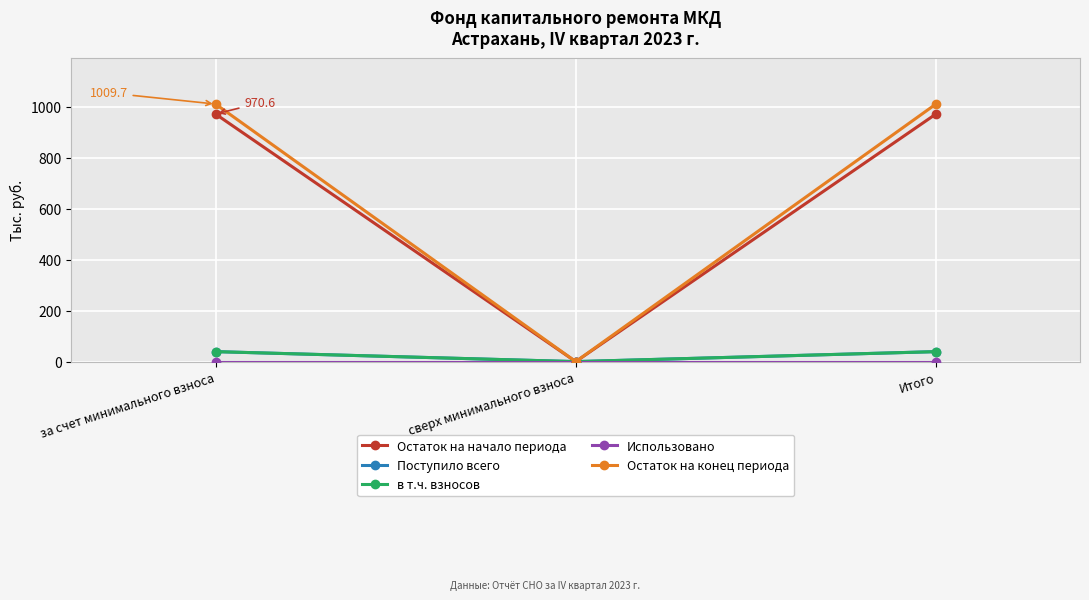

What is the label of the 3rd point from the right?

за счет минимального взноса